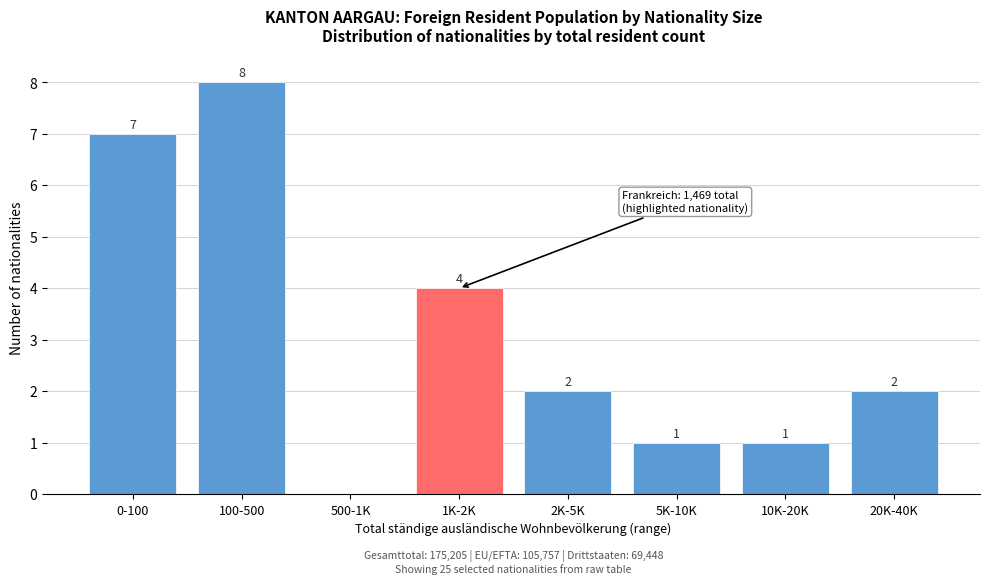

Reading right to left, list all the values displayed in this chart.

20K-40K=2	10K-20K=1	5K-10K=1	2K-5K=2	1K-2K=4	500-1K=0	100-500=8	0-100=7